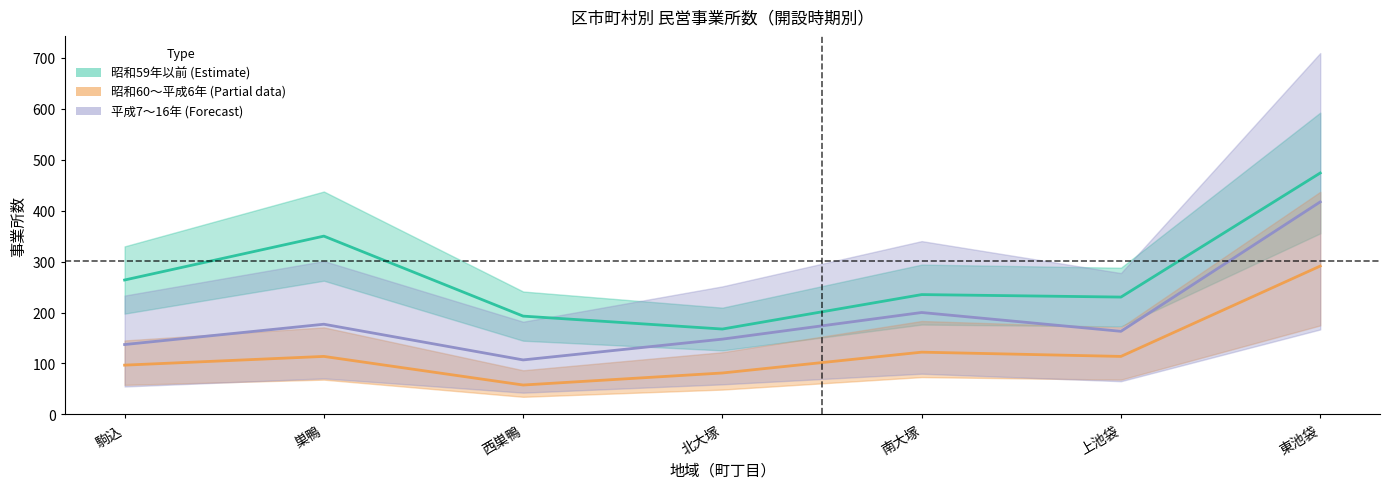

What is the difference between the highest and lowest values at 巣鴨?

235.9